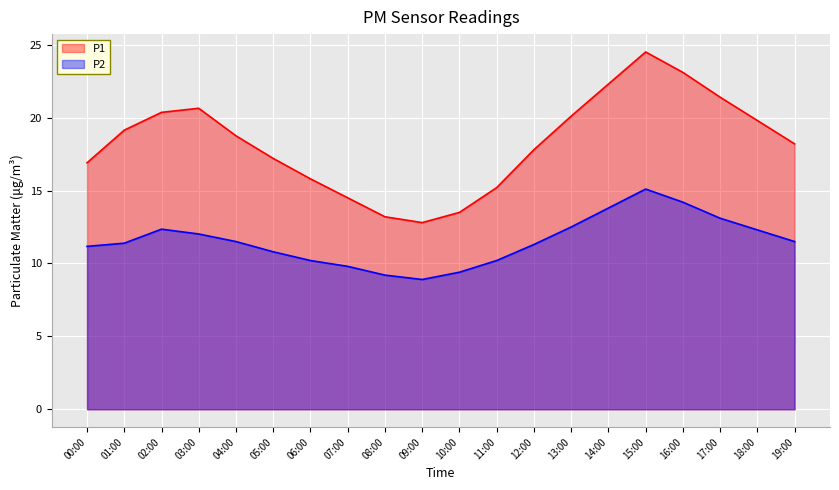

True or false: P1 and P2 cross at least once.

False